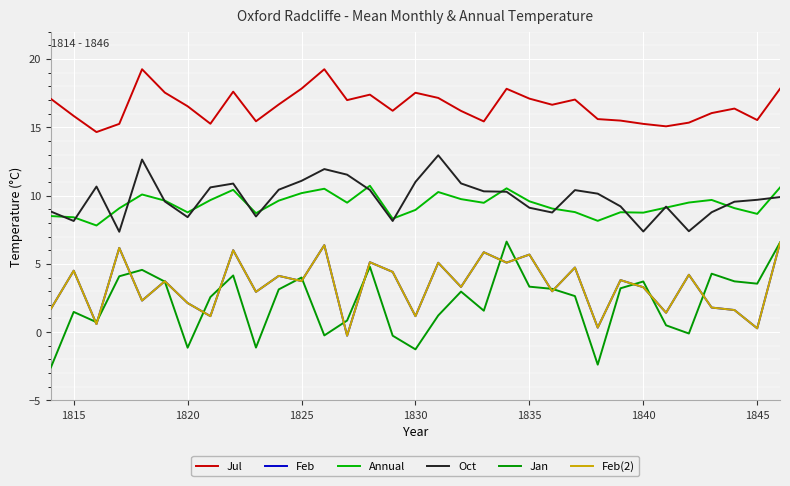

True or false: Annual and Feb intersect in this chart.

False